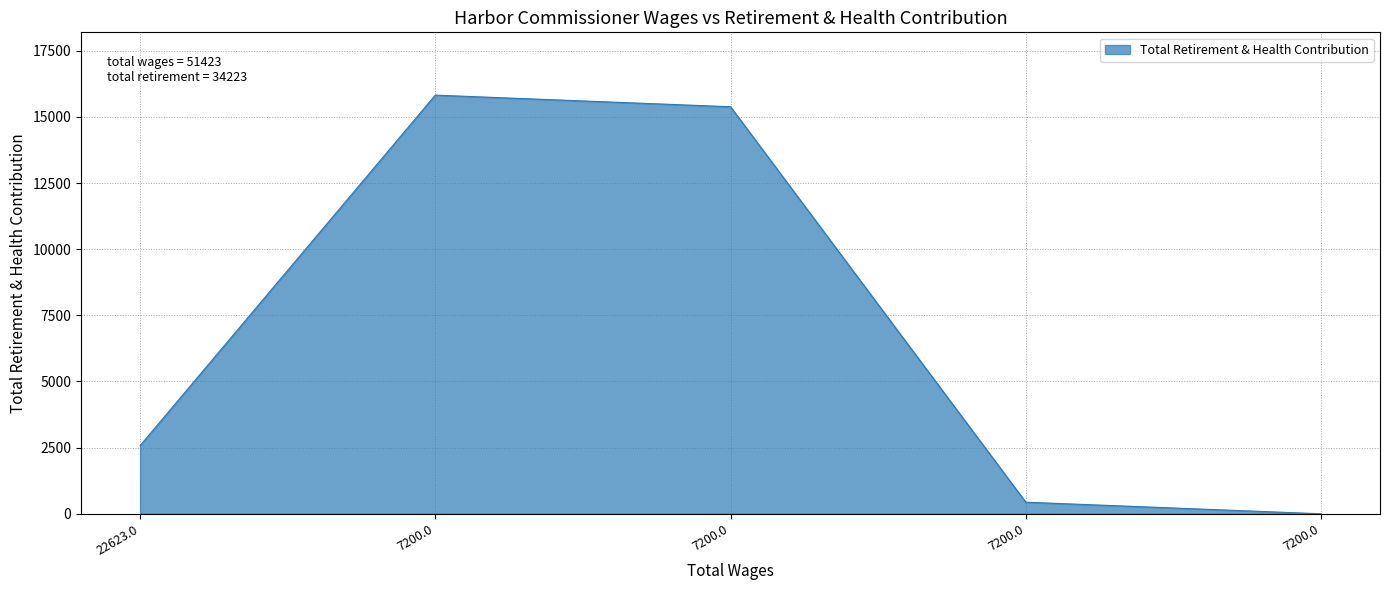

Rank the categories by value from lowest to highest.

7200.0, 7200.0, 22623.0, 7200.0, 7200.0